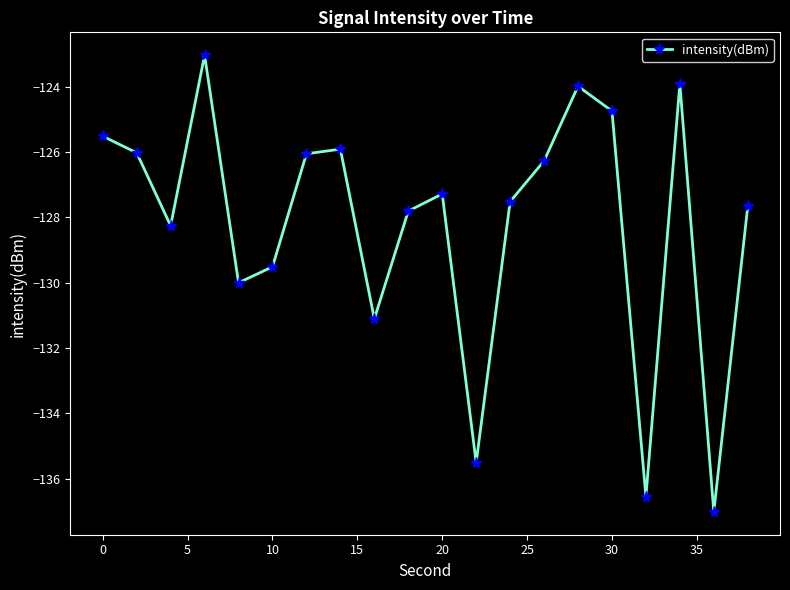

True or false: the data has more than 1 interior local peaks.

True